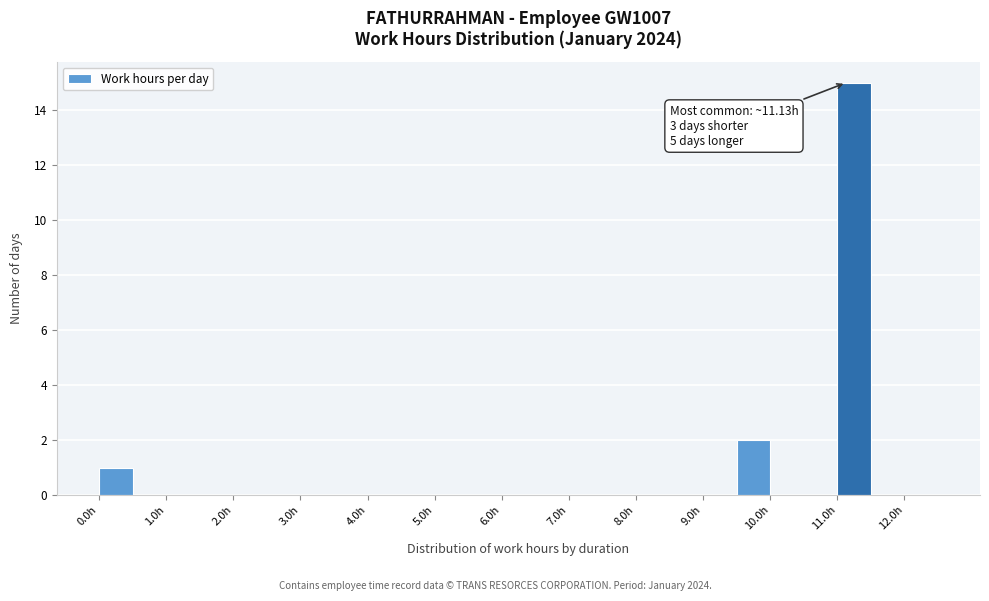

Over which range of the x-axis is the bar tallest?

11.0 to 11.5